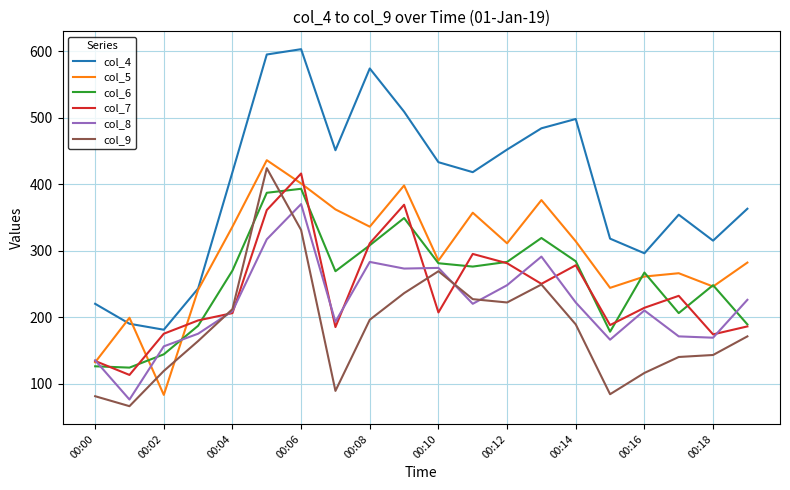

Which series has the largest total across all categories?

col_4